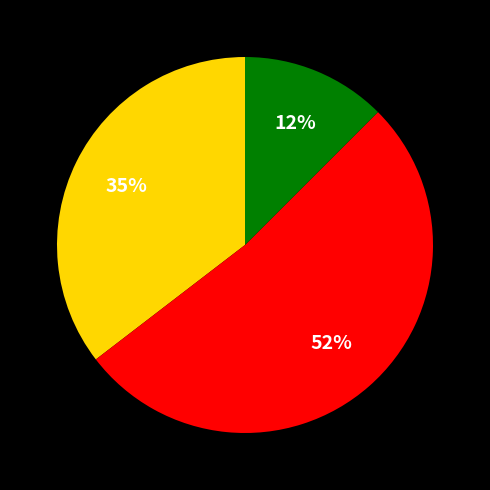

To the nearest percent, what is the difference between the largest and smallest slice percentages?

40%